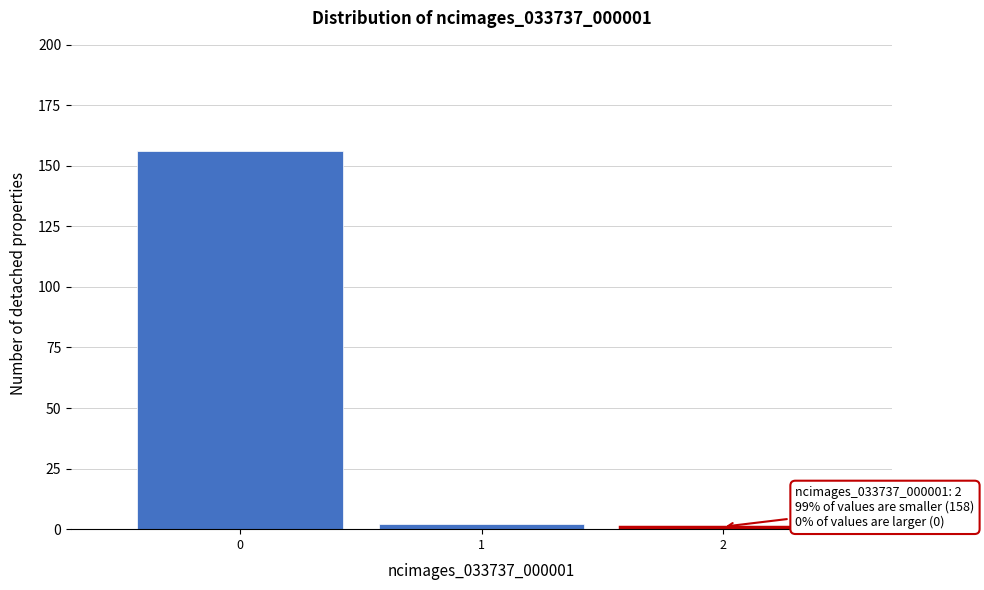

Which range on the x-axis has the tallest bar?

-0.5 to 0.5